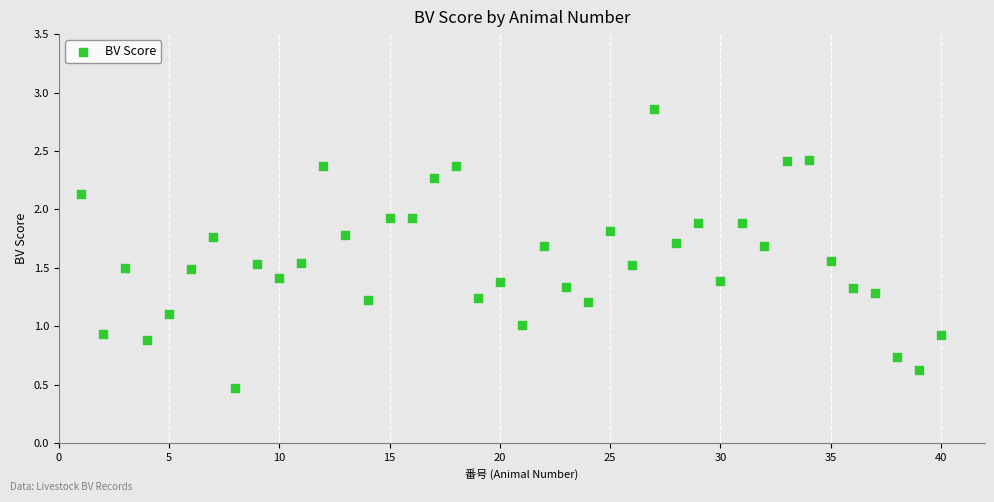

What is the range of X values (max minus min)?

39.0